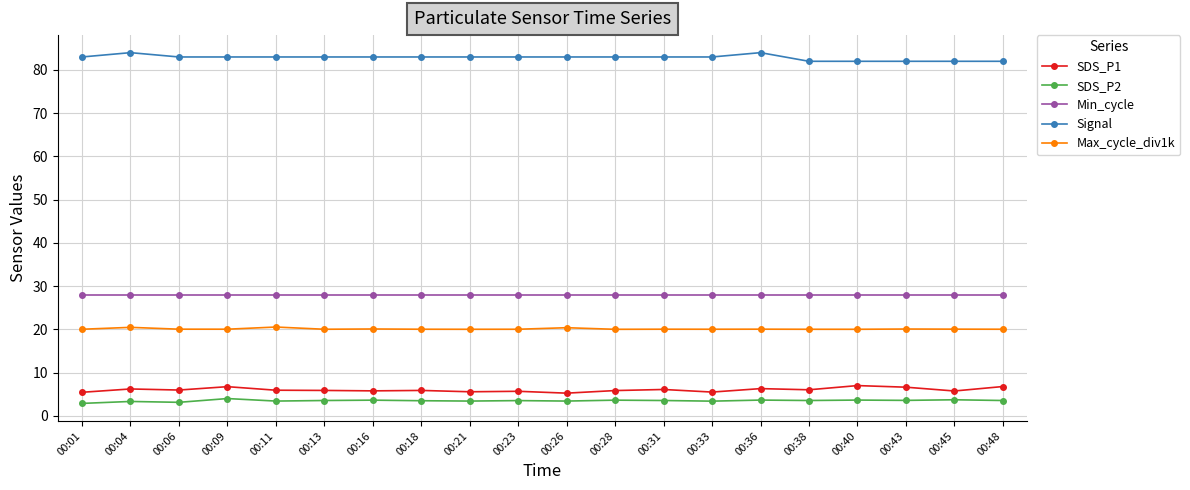

True or false: SDS_P1 and SDS_P2 cross at least once.

False